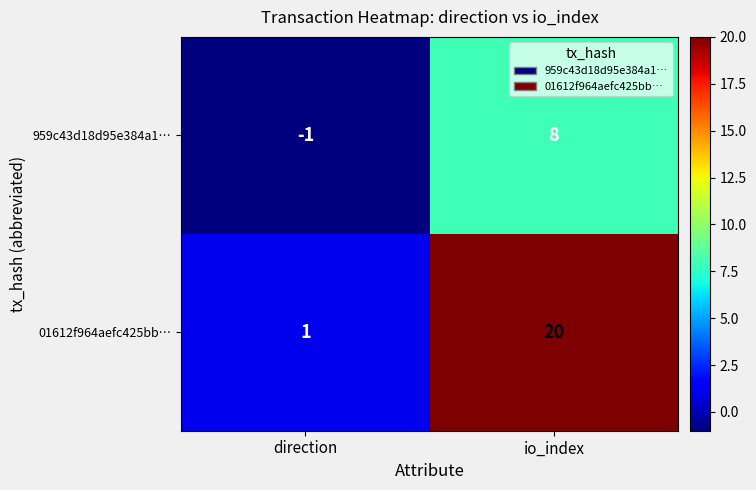

How many distinct data groups are displayed?

2